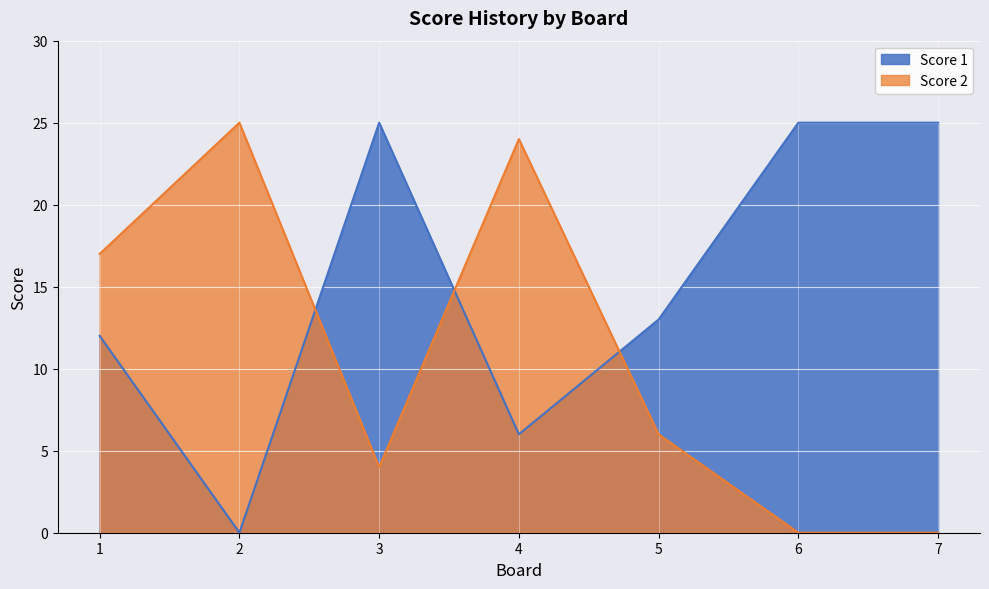

In Score 1, how many points are higher than both neighbors (excluding endpoints)?

1